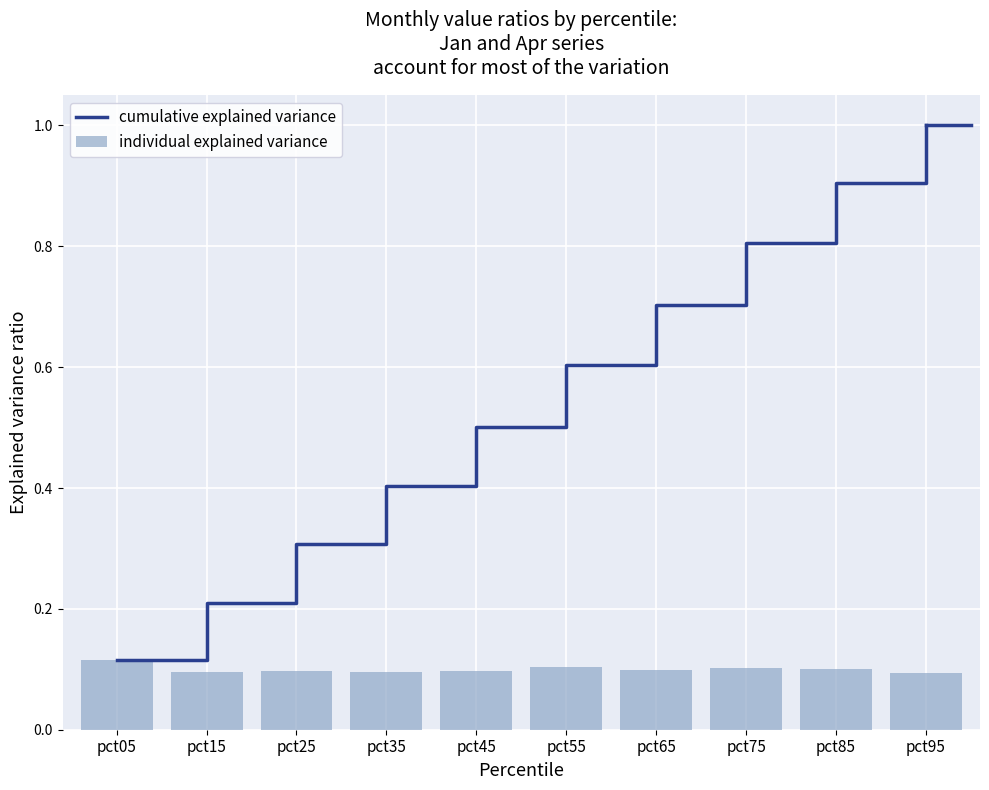

True or false: individual explained variance has a value of 0.1 at pct65.

True